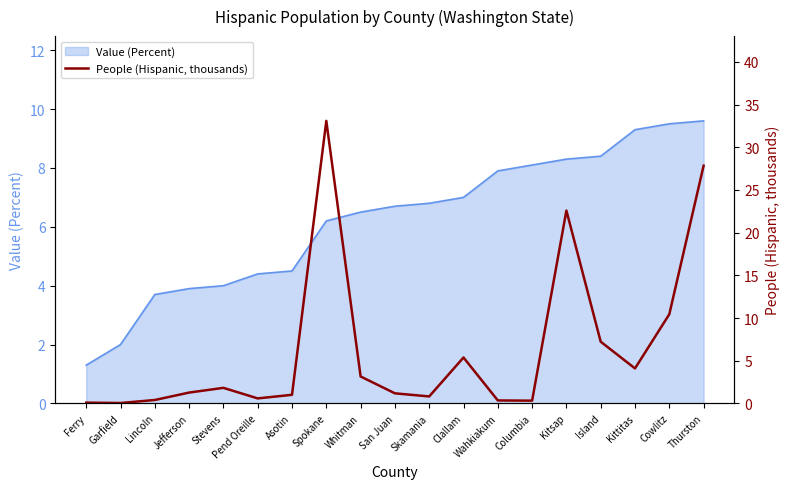

Which has a higher value, Pend Oreille or Lincoln?

Pend Oreille